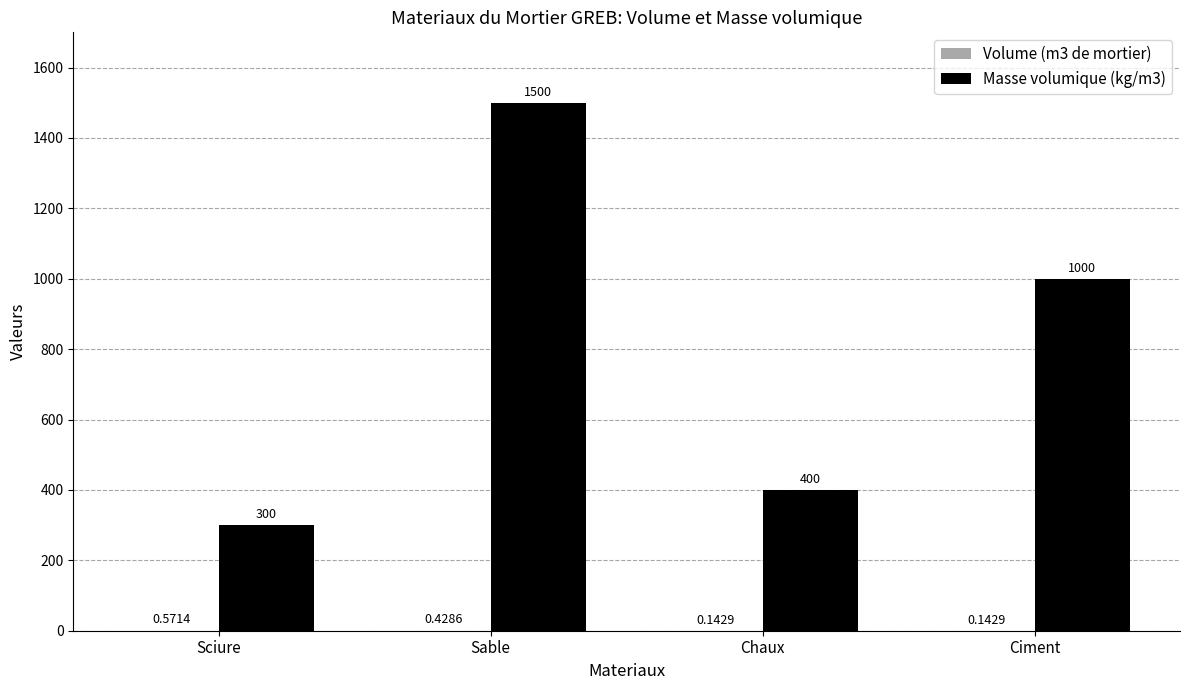

What is the sum of the Masse volumique (kg/m3) values at Chaux and Sciure?

700.0